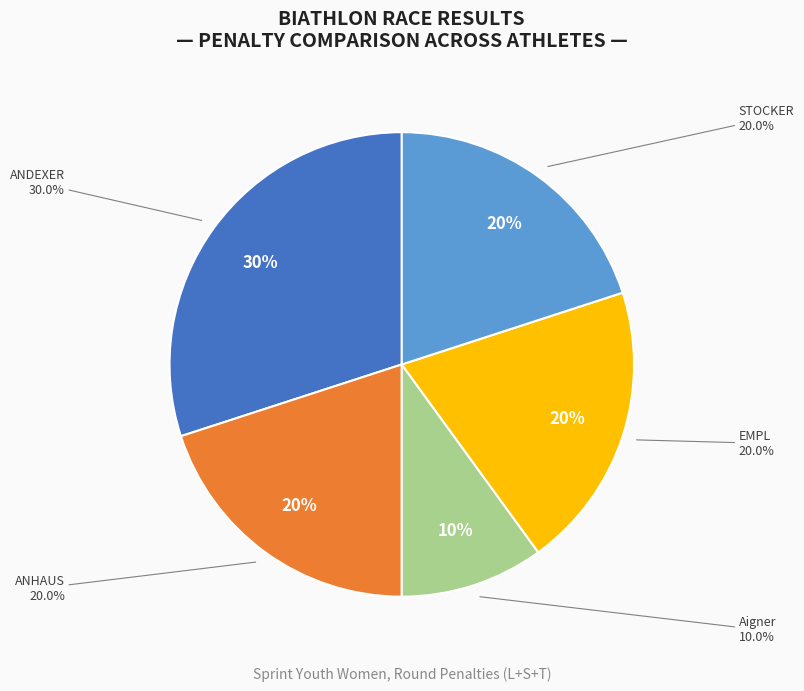

Which has a higher value, 3 - Aigner Nele or 2 - ANHAUS Wilma?

2 - ANHAUS Wilma